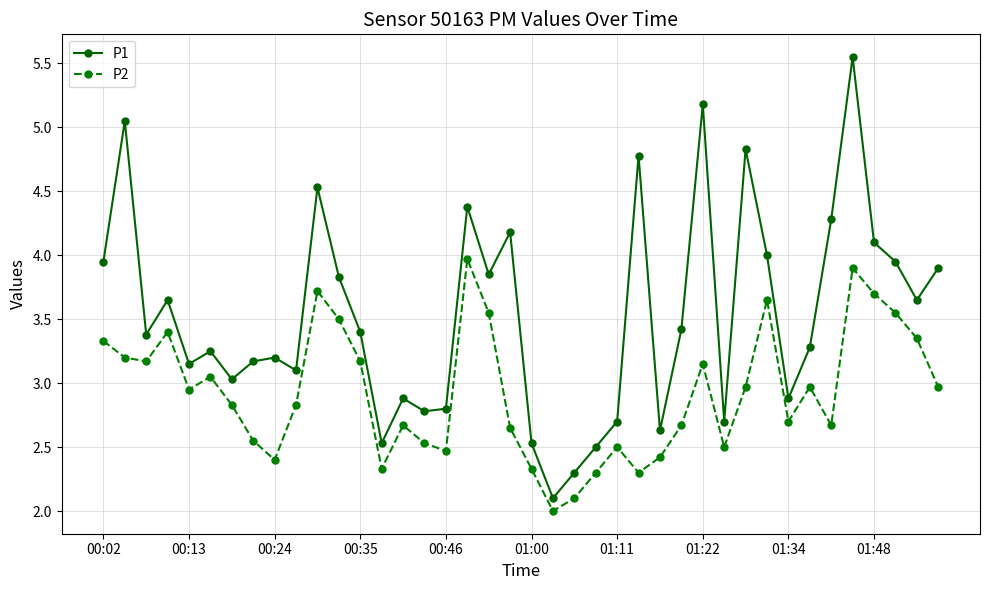

What is the minimum value for P2?

2.0